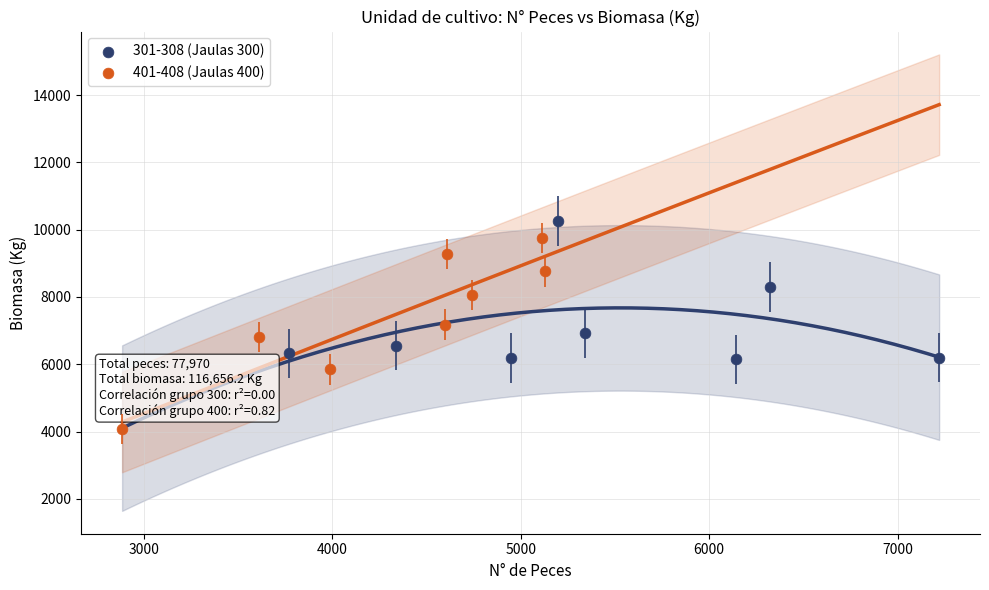

Which series has the largest Y range (max minus min)?

401-408 (Jaulas 400)